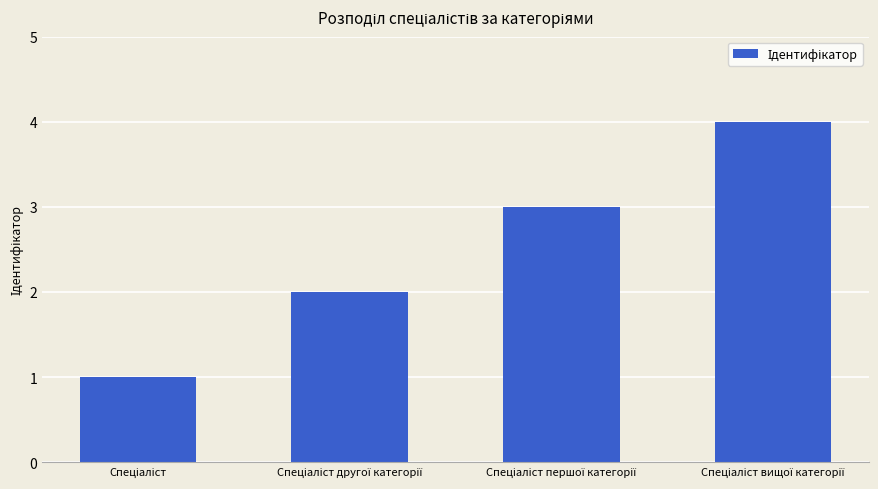

What is the difference between the maximum and minimum values?

3